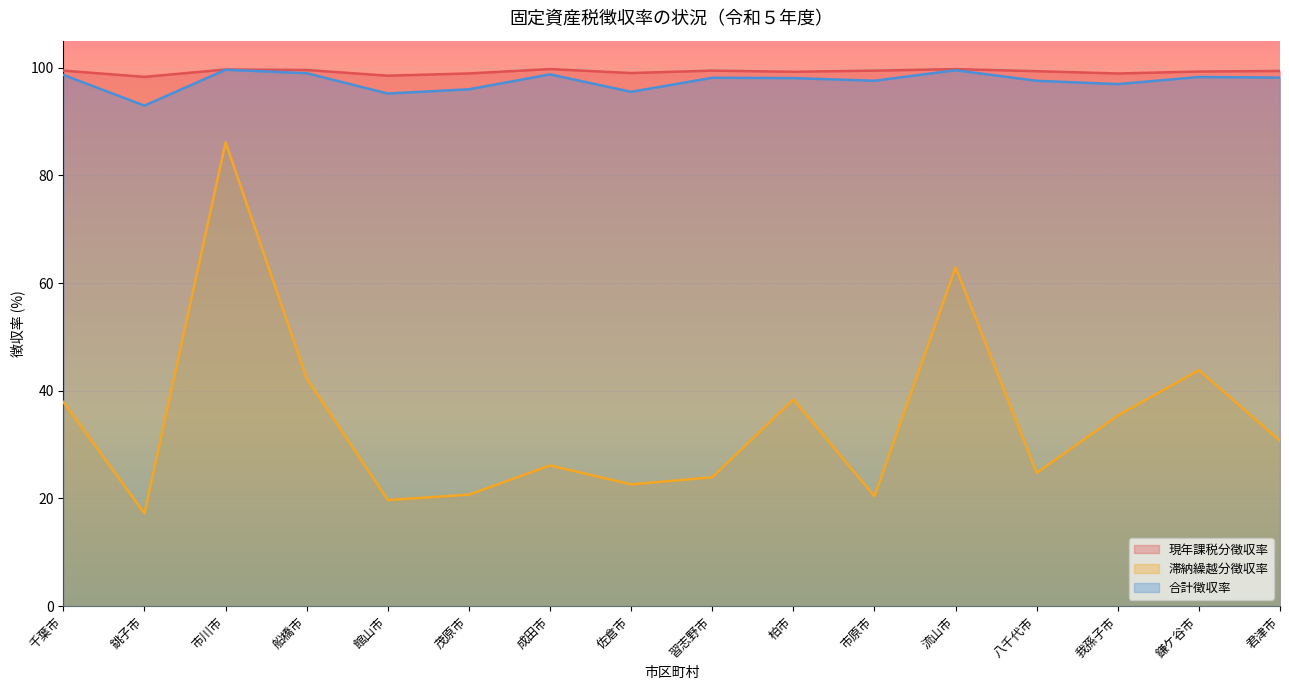

At which category is the sum across all series the highest?

市川市